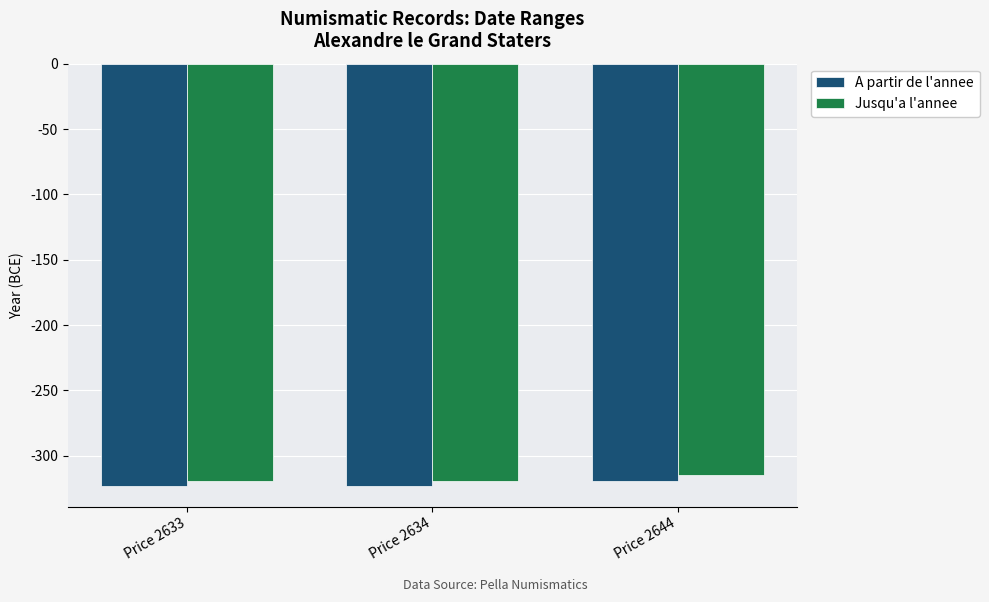

What is the minimum value shown in the chart?

-323